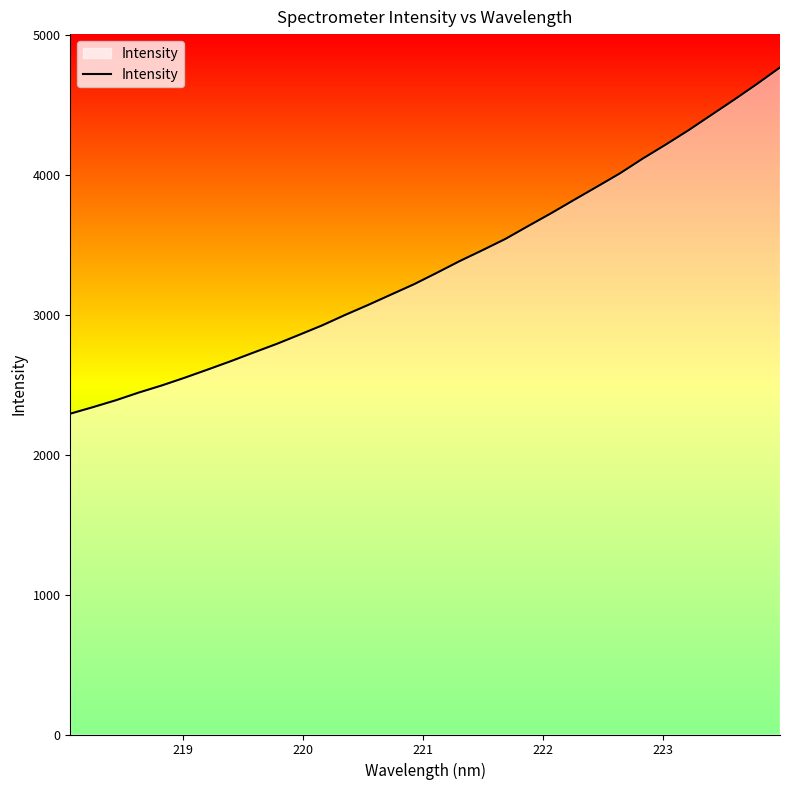

How many series are shown in this chart?

1